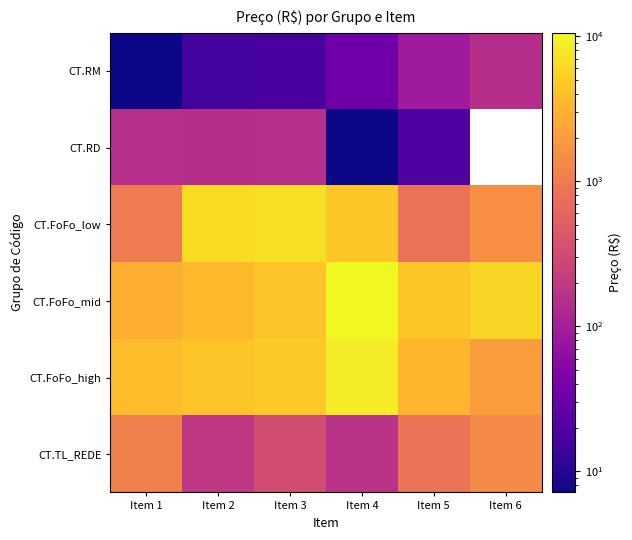

What is the minimum value for CT.RD?

7.2